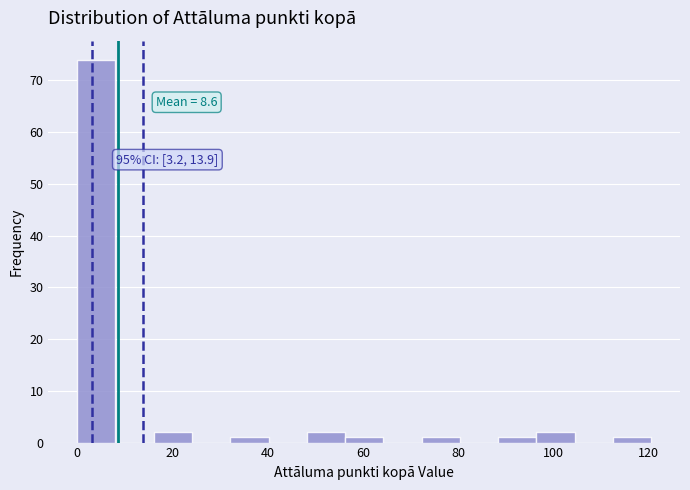

Over which range of the x-axis is the bar tallest?

0 to 8